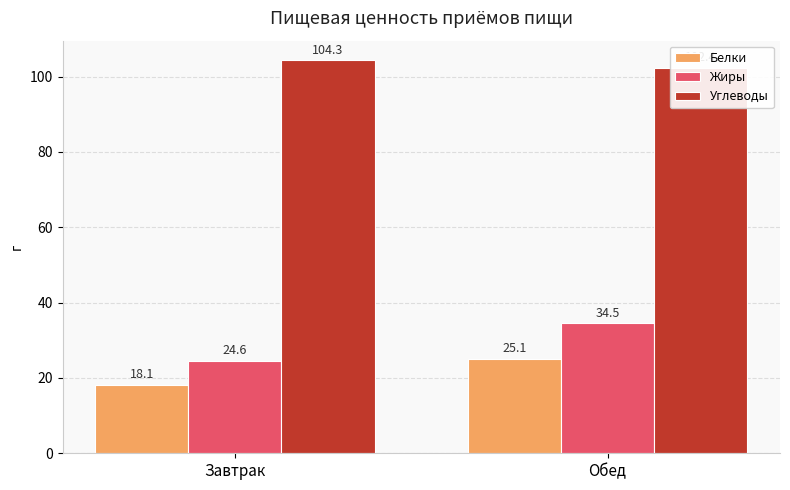

Which series has the largest range (max minus min)?

Жиры